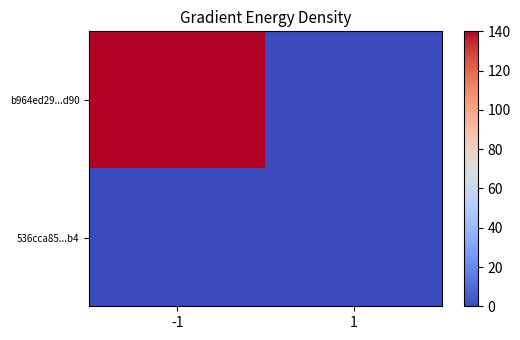

Which label corresponds to the largest value in the chart?

-1